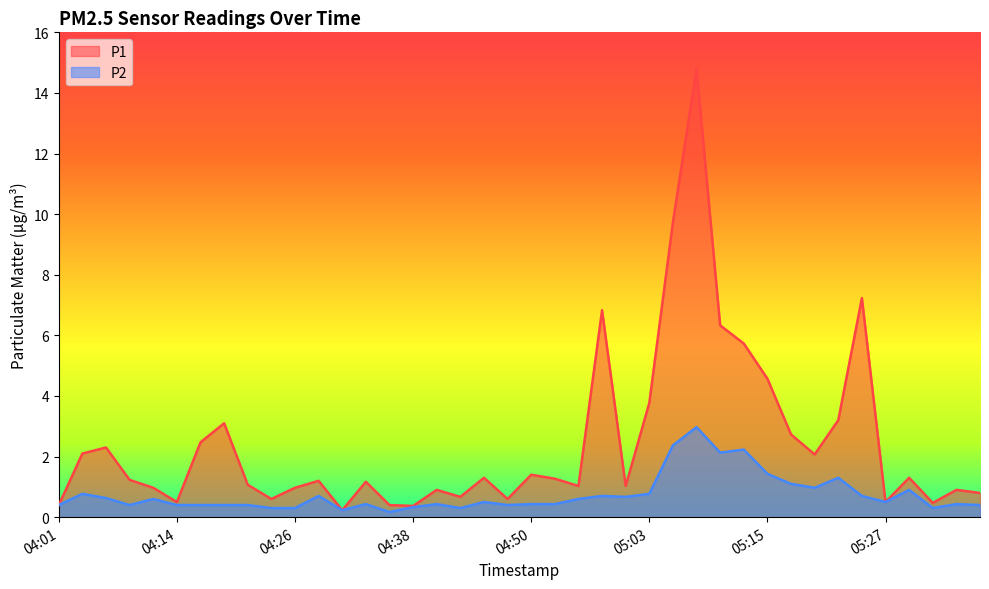

Is it true that P2 equals 0.7 at 04:58?

True